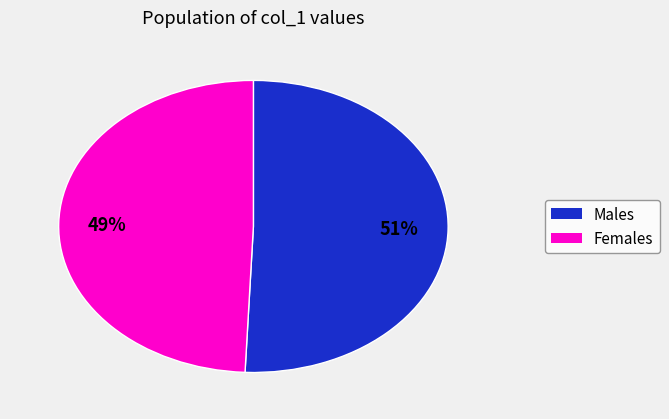

Does any single category account for the majority?

Yes